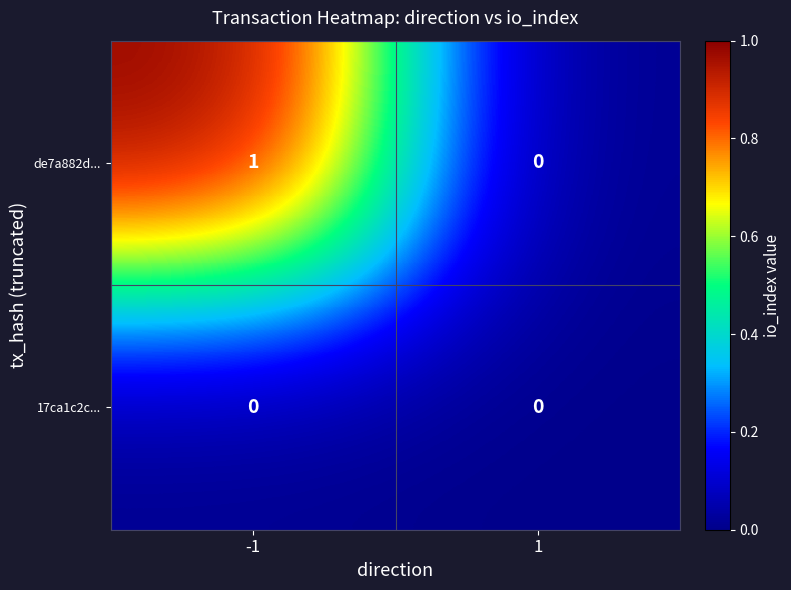

At -1, list the series in order from smallest to largest.

17ca1c2c..., de7a882d...